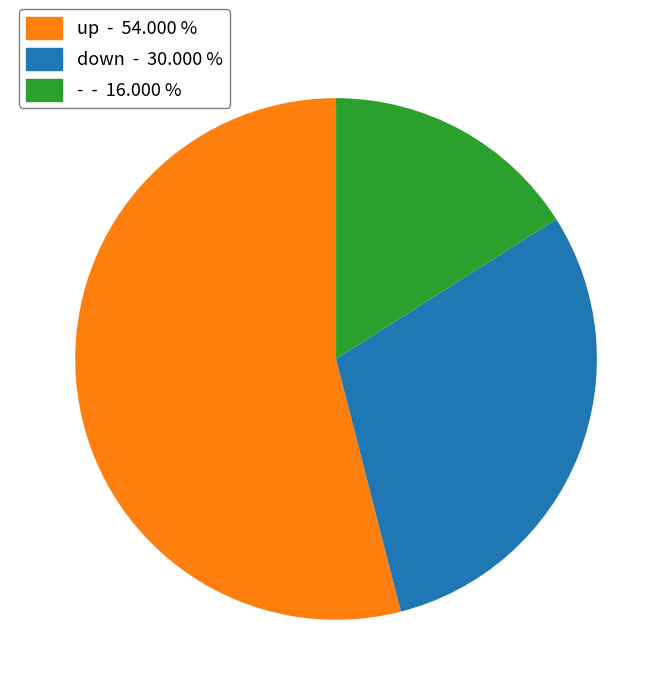

True or false: up accounts for 49% of the total.

False